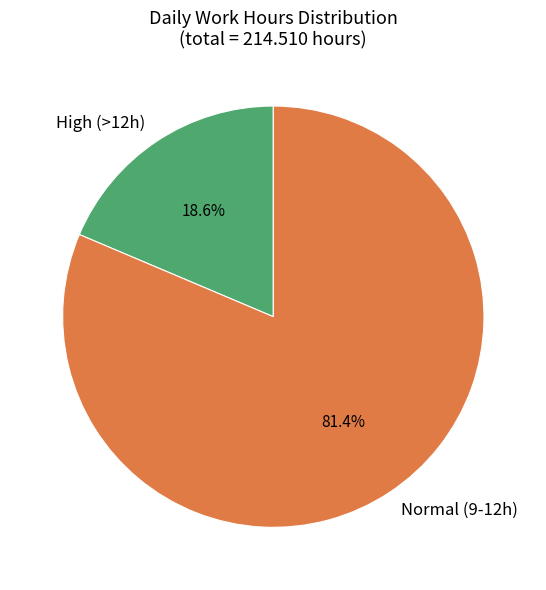

Combined, do High (>12h) and Normal (9-12h) account for over 50%?

Yes